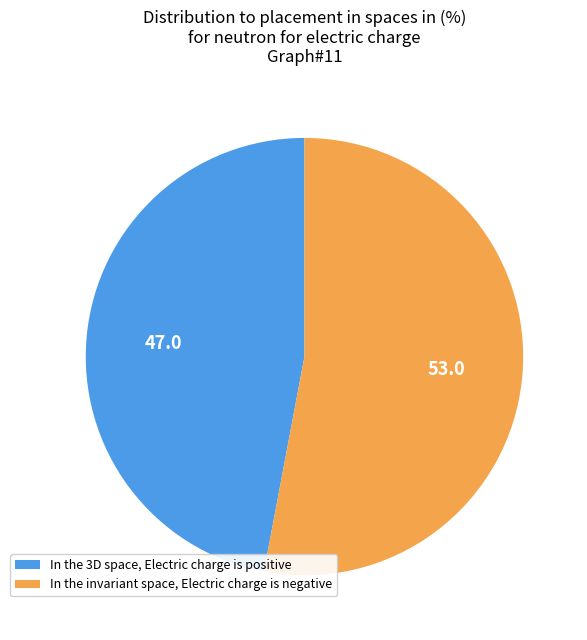

Do In the invariant space, Electric charge is negative and In the 3D space, Electric charge is positive together represent more than half of the pie?

Yes